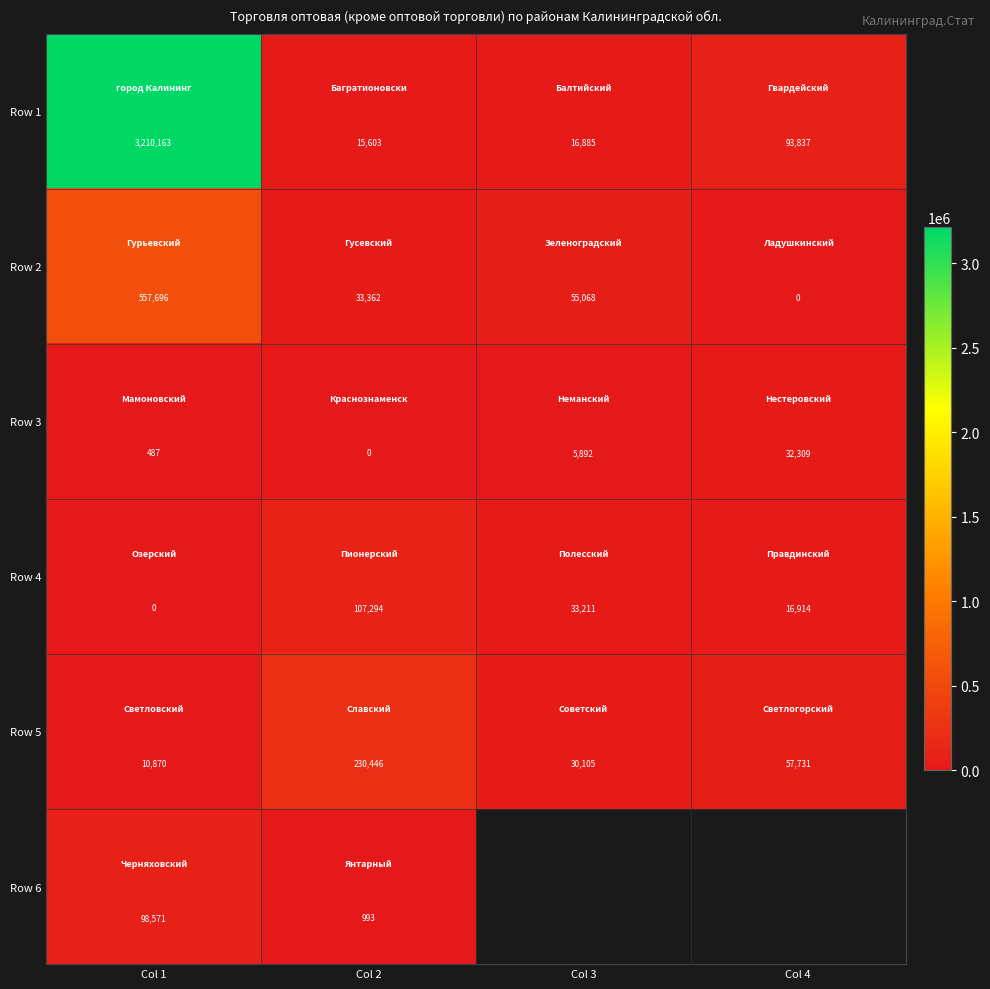

How many Row 4 values are between 16914 and 107294?

3